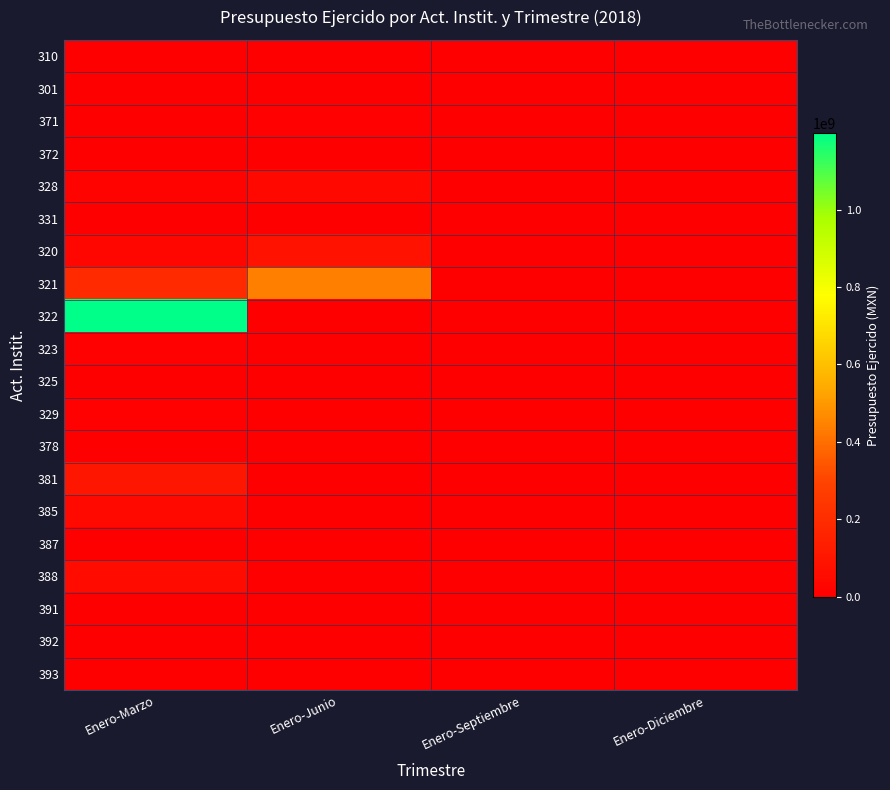

Reading left to right, what are all the values shown in this chart?

310: Enero-Marzo=287486.7	Enero-Junio=691662.1	Enero-Septiembre=0.0	Enero-Diciembre=0.0
301: Enero-Marzo=0.0	Enero-Junio=0.0	Enero-Septiembre=0.0	Enero-Diciembre=0.0
371: Enero-Marzo=2531137.7	Enero-Junio=7521803.1	Enero-Septiembre=0.0	Enero-Diciembre=0.0
372: Enero-Marzo=1313809.8	Enero-Junio=2822873.4	Enero-Septiembre=0.0	Enero-Diciembre=0.0
328: Enero-Marzo=18453889.6	Enero-Junio=39065816.6	Enero-Septiembre=0.0	Enero-Diciembre=0.0
331: Enero-Marzo=1648835.9	Enero-Junio=3878307.2	Enero-Septiembre=0.0	Enero-Diciembre=0.0
320: Enero-Marzo=31618995.7	Enero-Junio=82206352.5	Enero-Septiembre=0.0	Enero-Diciembre=0.0
321: Enero-Marzo=187049437.9	Enero-Junio=442705309.8	Enero-Septiembre=0.0	Enero-Diciembre=0.0
322: Enero-Marzo=1196569850.7	Enero-Junio=0.0	Enero-Septiembre=0.0	Enero-Diciembre=0.0
323: Enero-Marzo=7279889.6	Enero-Junio=0.0	Enero-Septiembre=0.0	Enero-Diciembre=0.0
325: Enero-Marzo=3207909.5	Enero-Junio=0.0	Enero-Septiembre=0.0	Enero-Diciembre=0.0
329: Enero-Marzo=4746660.0	Enero-Junio=0.0	Enero-Septiembre=0.0	Enero-Diciembre=0.0
378: Enero-Marzo=1571208.9	Enero-Junio=0.0	Enero-Septiembre=0.0	Enero-Diciembre=0.0
381: Enero-Marzo=98368475.0	Enero-Junio=0.0	Enero-Septiembre=0.0	Enero-Diciembre=0.0
385: Enero-Marzo=44804448.9	Enero-Junio=0.0	Enero-Septiembre=0.0	Enero-Diciembre=0.0
387: Enero-Marzo=1858009.6	Enero-Junio=0.0	Enero-Septiembre=0.0	Enero-Diciembre=0.0
388: Enero-Marzo=51781016.3	Enero-Junio=0.0	Enero-Septiembre=0.0	Enero-Diciembre=0.0
391: Enero-Marzo=1696858.4	Enero-Junio=0.0	Enero-Septiembre=0.0	Enero-Diciembre=0.0
392: Enero-Marzo=2103659.1	Enero-Junio=0.0	Enero-Septiembre=0.0	Enero-Diciembre=0.0
393: Enero-Marzo=3774245.4	Enero-Junio=0.0	Enero-Septiembre=0.0	Enero-Diciembre=0.0